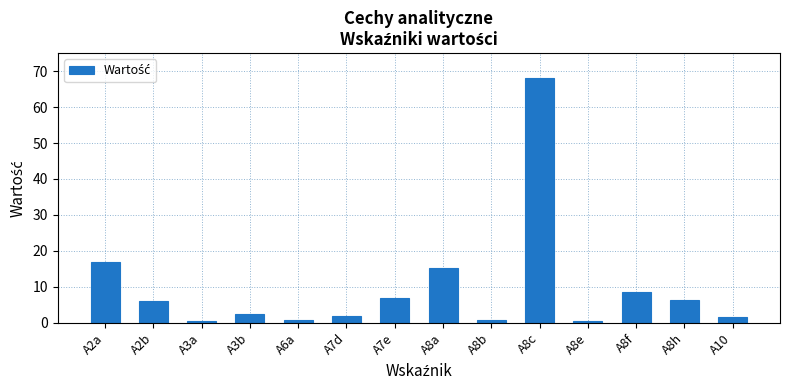

At which label does the data first exceed 6?

A2a